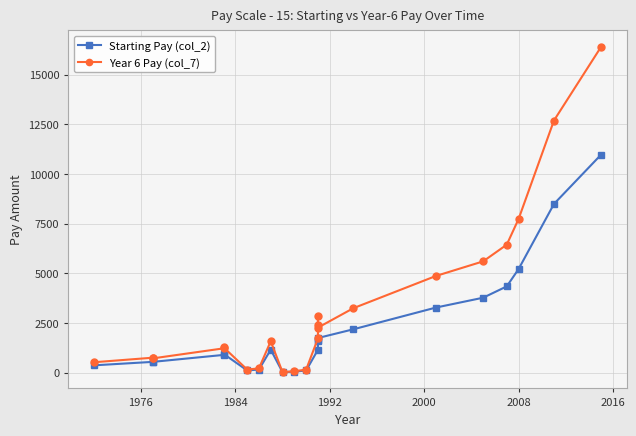

True or false: Year 6 Pay (col_7) and Starting Pay (col_2) cross at least once.

False